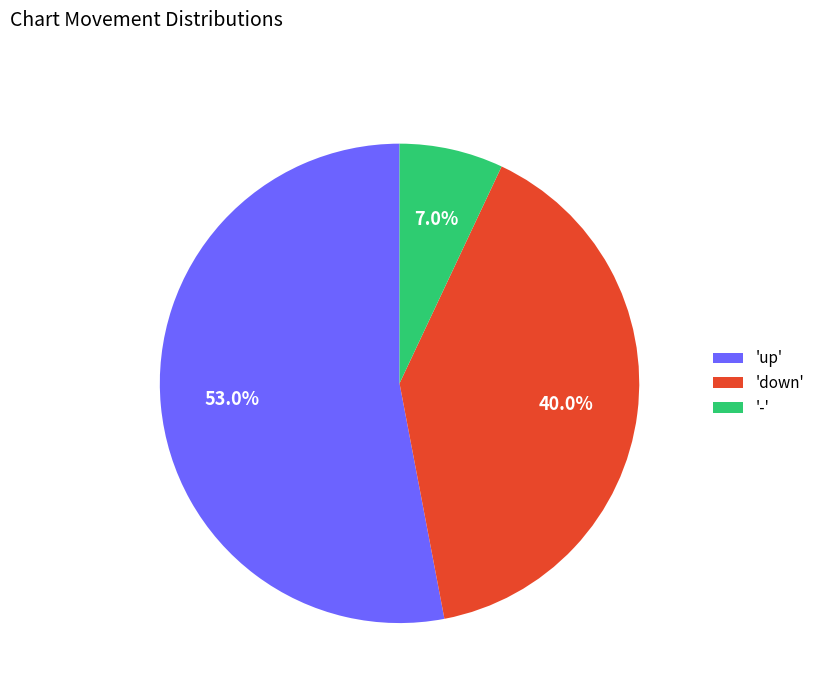

How much of the chart is everything except '-'?

93.0%